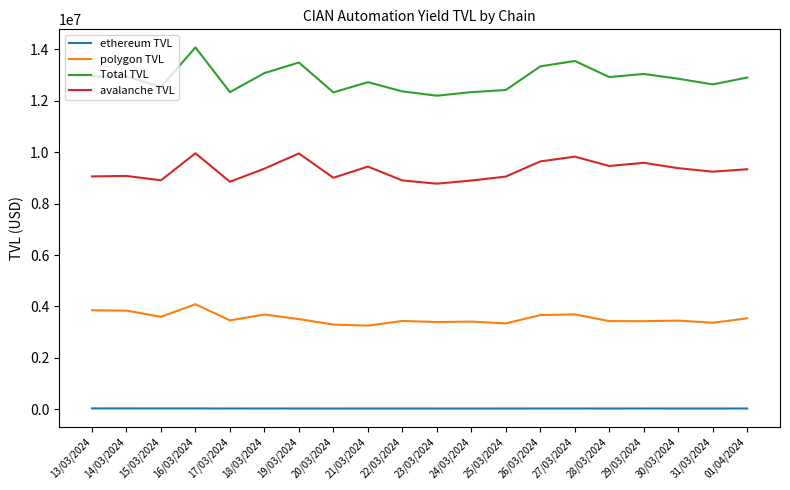

Rank the series by their average value, from highest to lowest.

Total TVL, avalanche TVL, polygon TVL, ethereum TVL